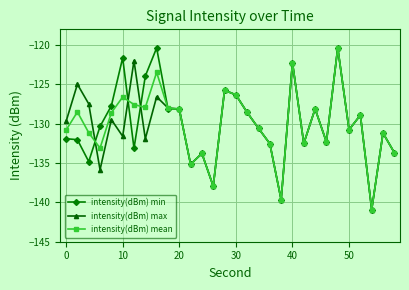

True or false: intensity(dBm) min has more than 0 points higher than both neighbors.

True